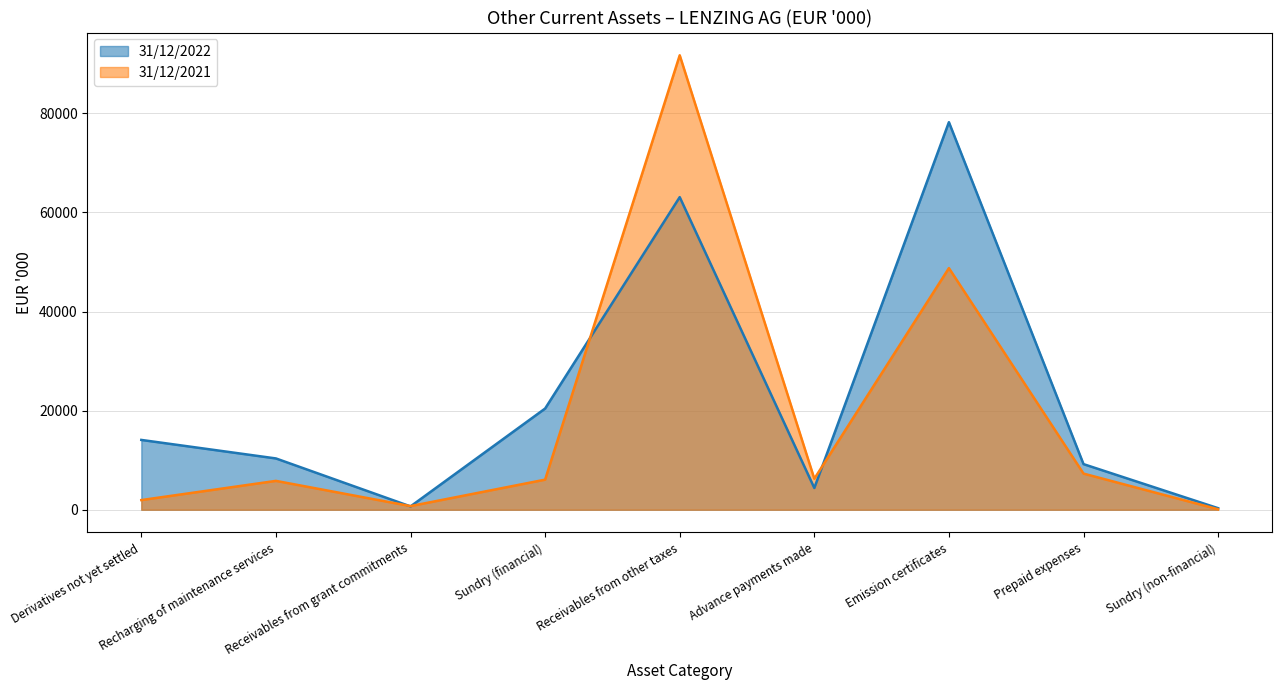

Which series has the widest spread of values?

31/12/2021